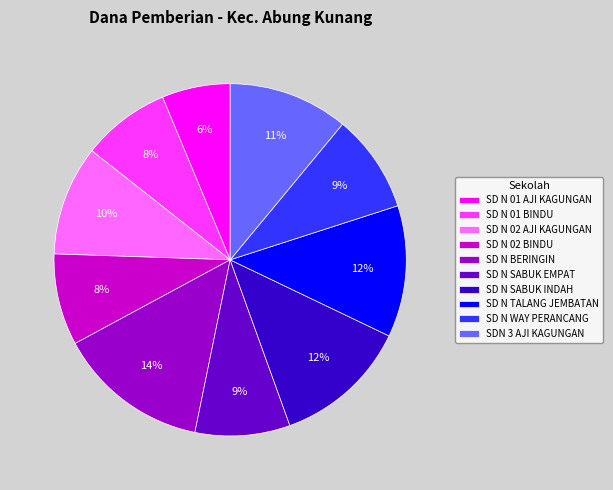

Which slice is the largest?

SD N BERINGIN